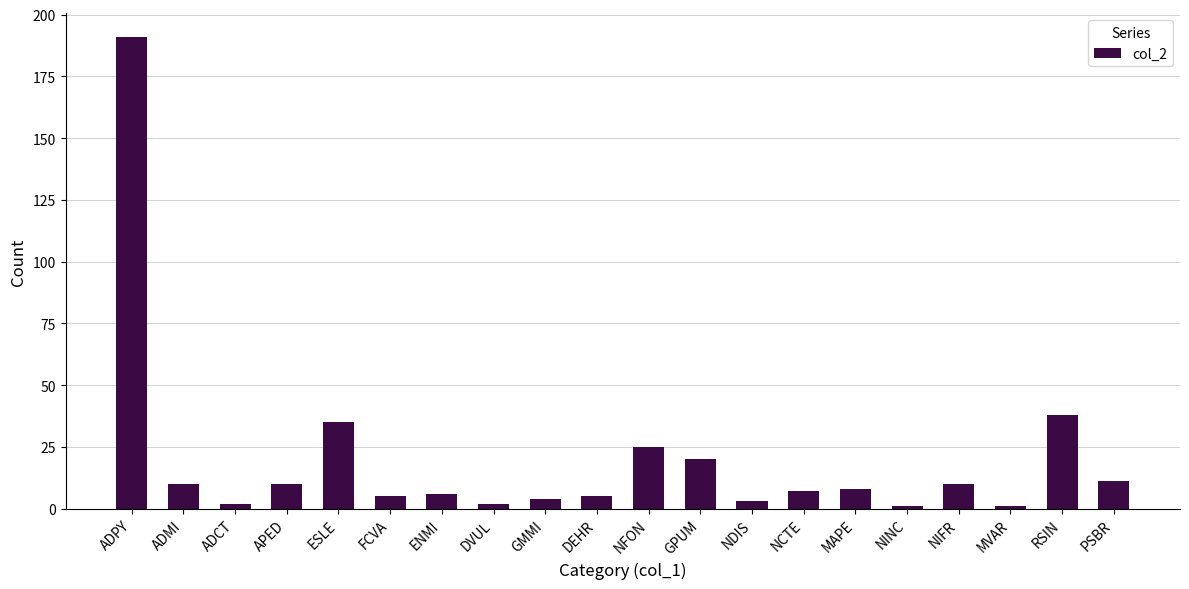

True or false: the data shows 35 at ESLE.

True